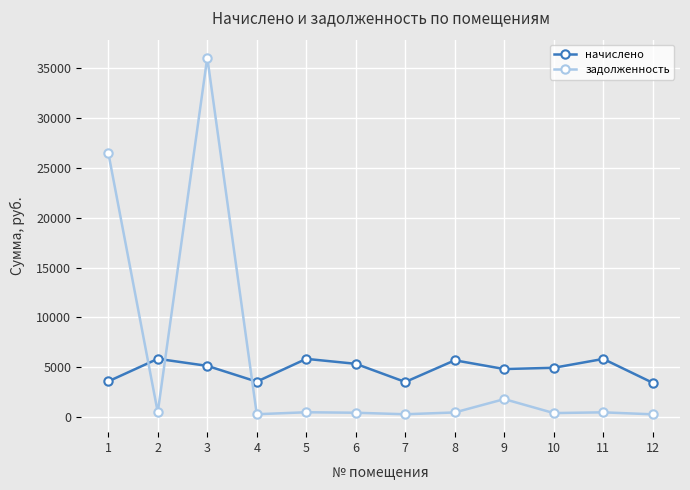

Between 1 and 4, which series saw the biggest shift?

задолженность